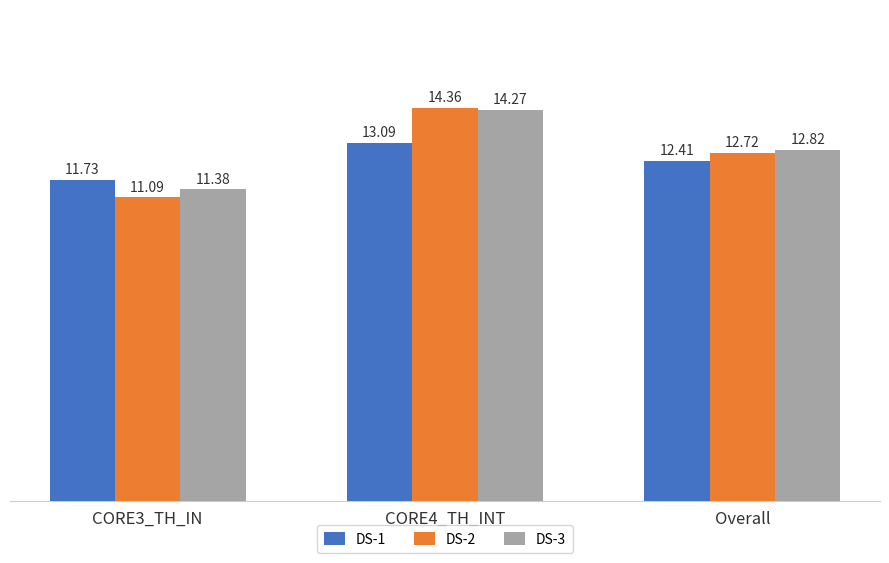

The value of DS-2 at Overall is 12.7. True or false?

True